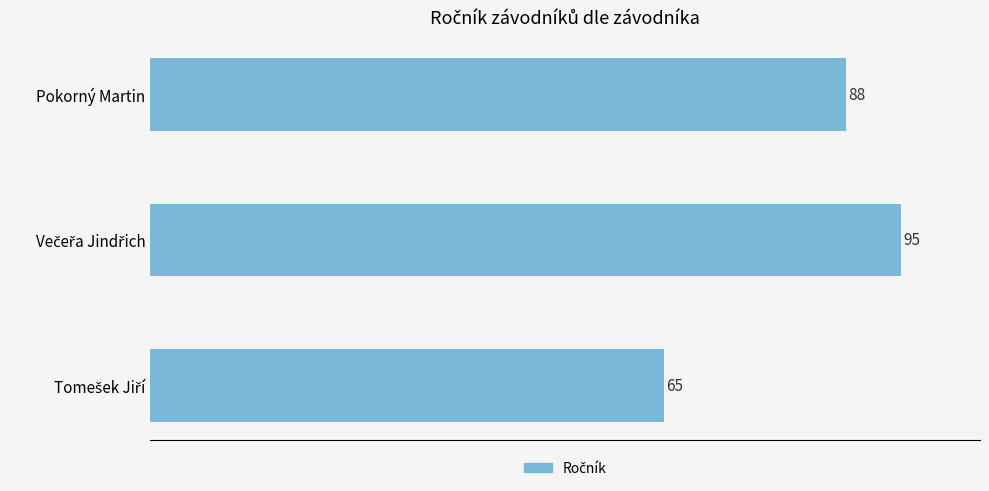

Reading top to bottom, transcribe all the data shown in this chart.

88	95	65